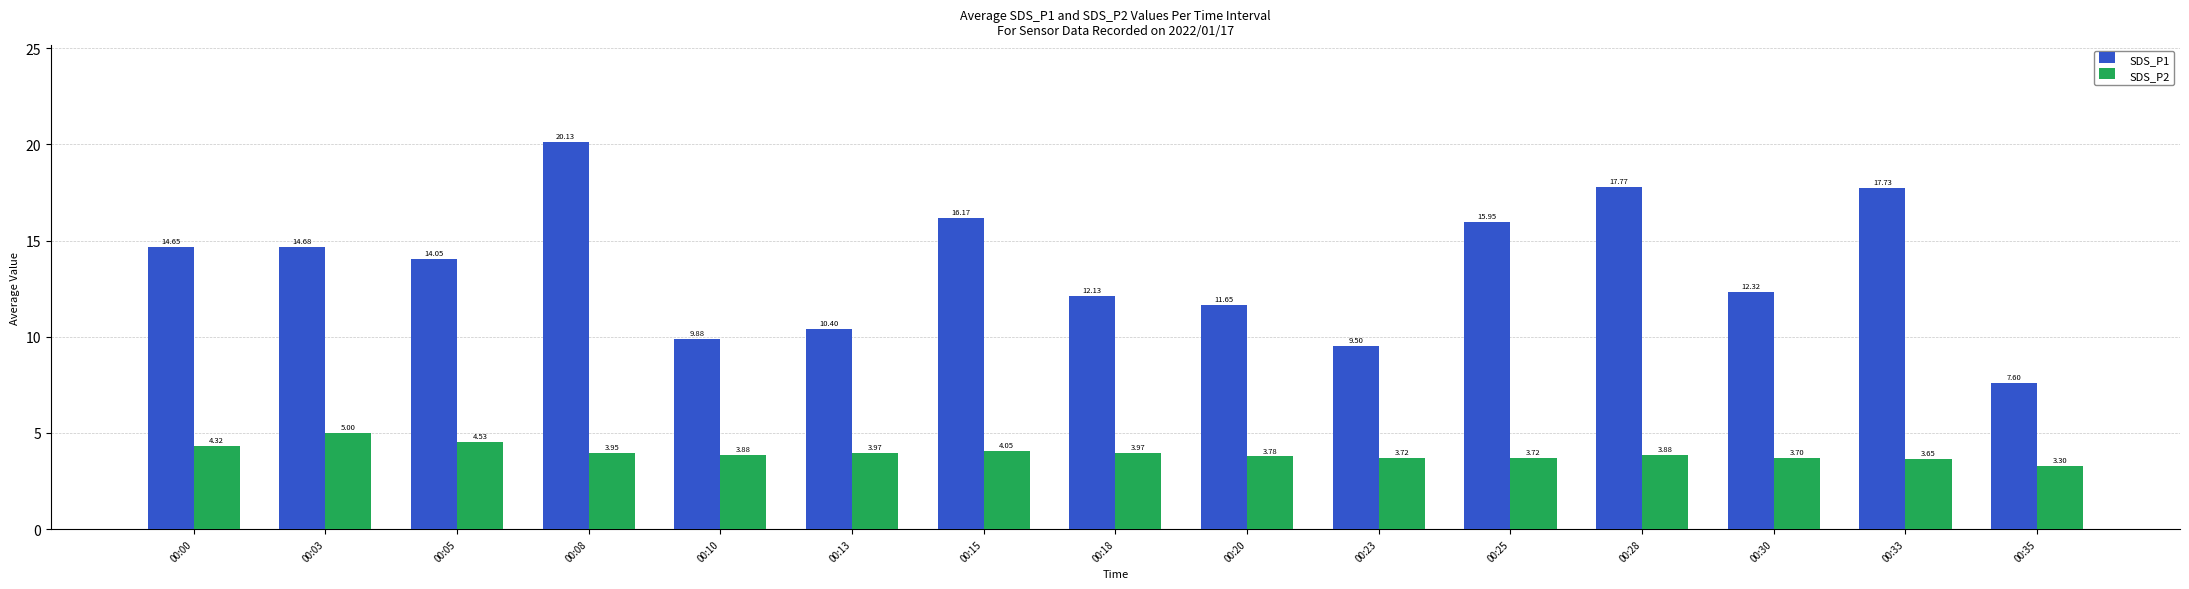

What is the sum of all SDS_P1 values?

204.6